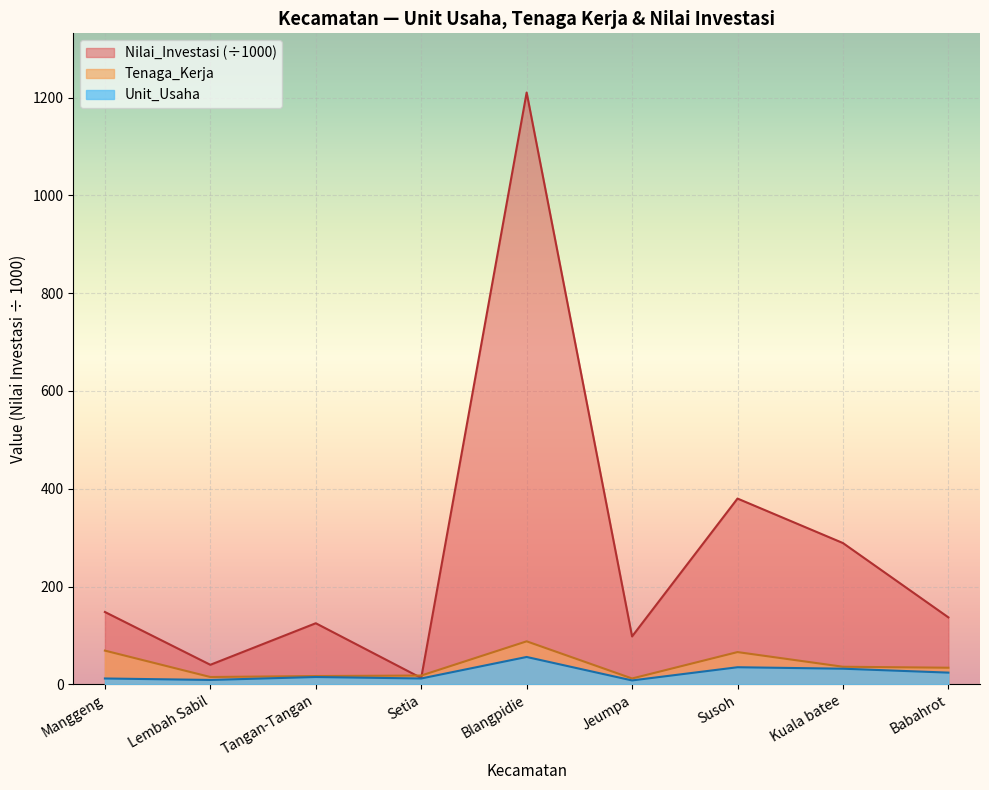

Rank the series at Susoh from highest to lowest value.

Nilai_Investasi (÷1000), Tenaga_Kerja, Unit_Usaha